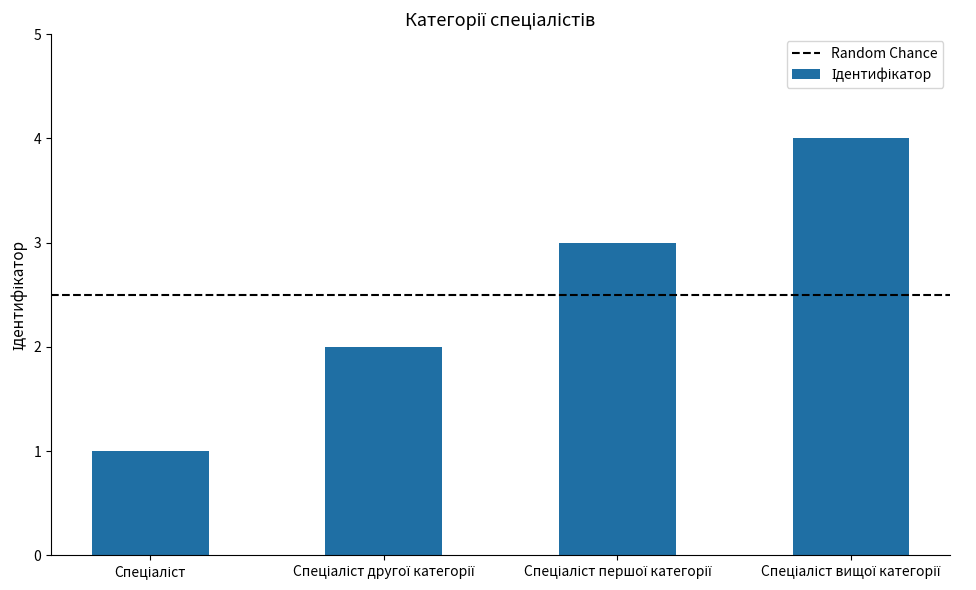

What is the difference between the maximum and minimum values?

3